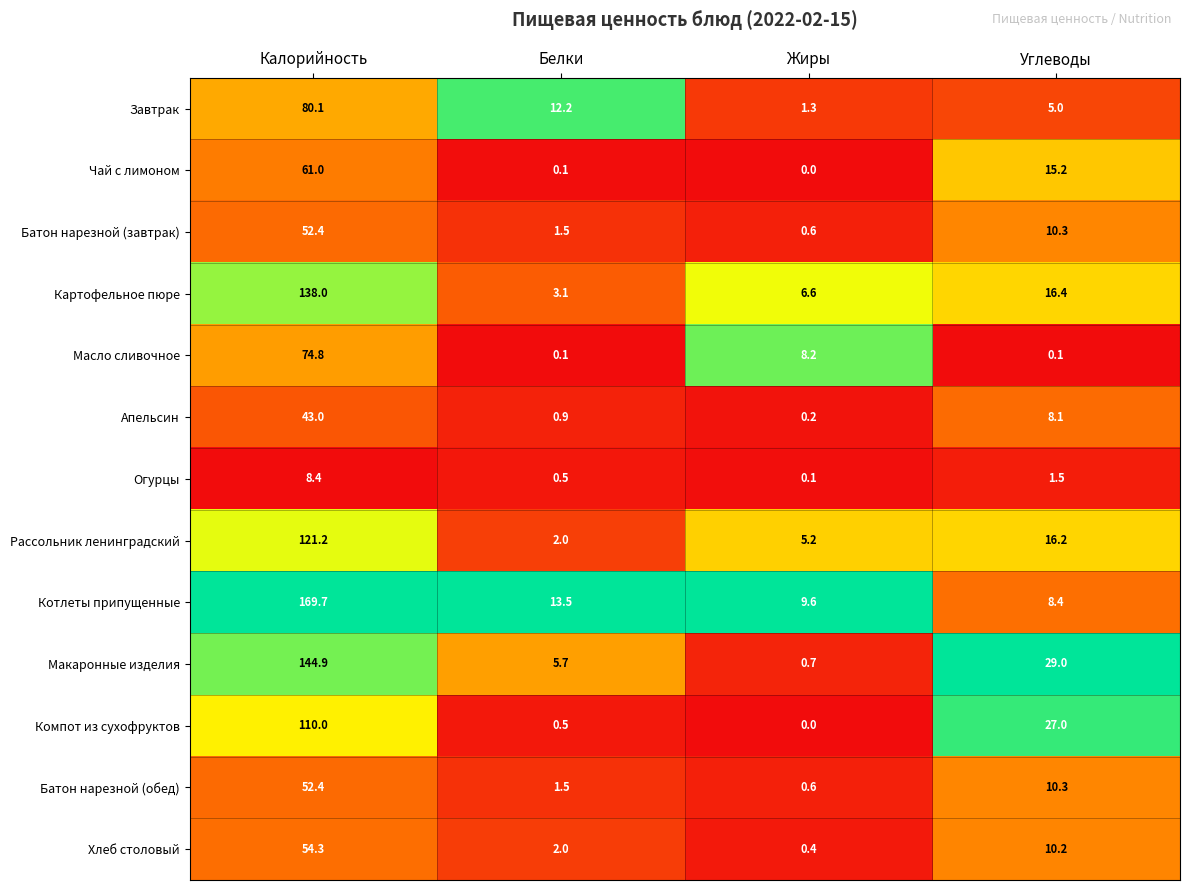

Count the number of categories in the chart.

4